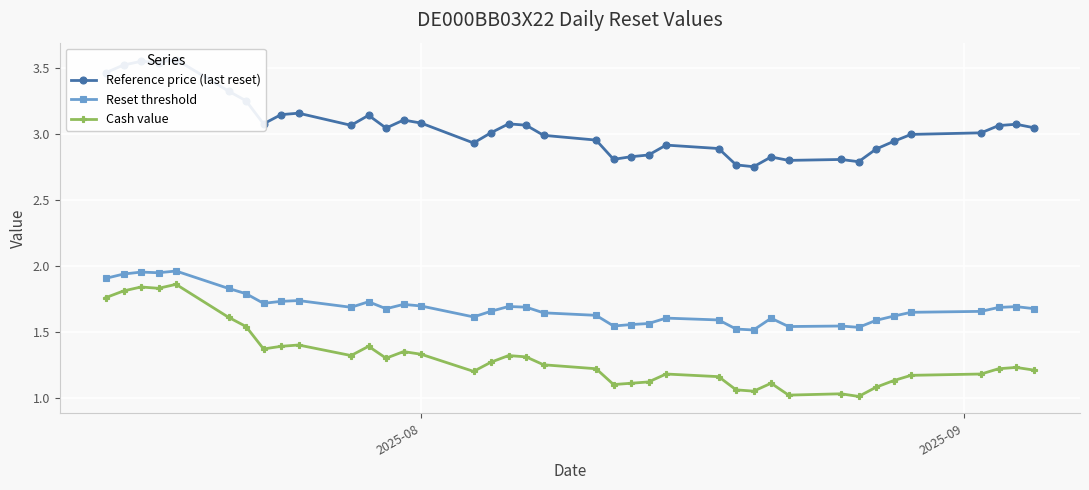

True or false: Reset threshold and Cash value cross at least once.

False